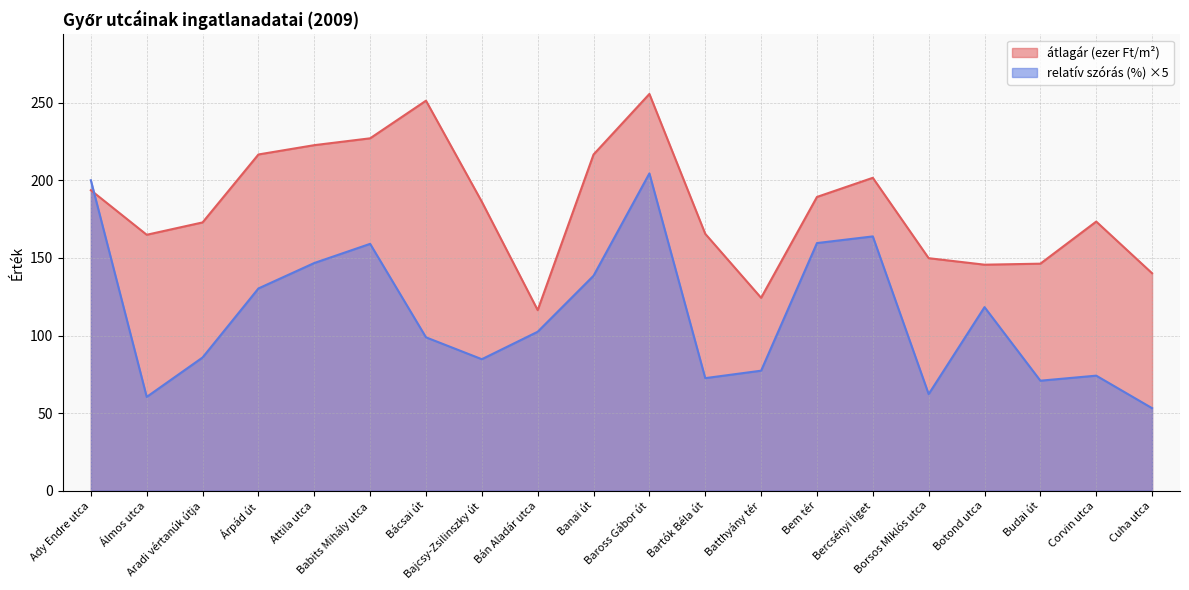

Which series changed the most between Ady Endre utca and Corvin utca?

relatív szórás (%) ×5